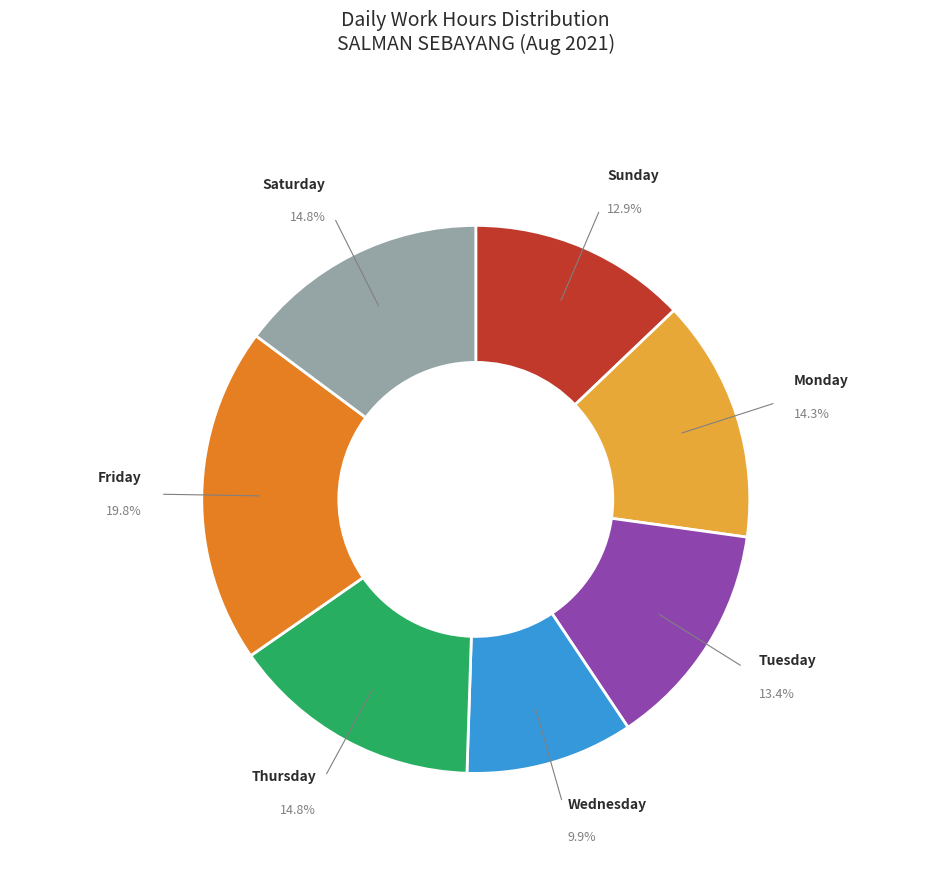

Does Tuesday represent more than half of the total?

No